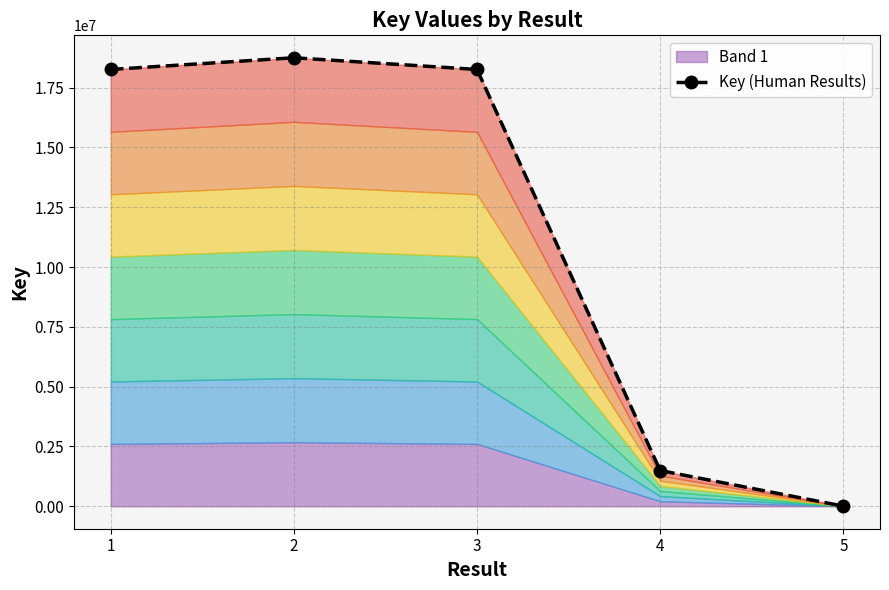

What is the value of the 3rd point from the left?

18260177